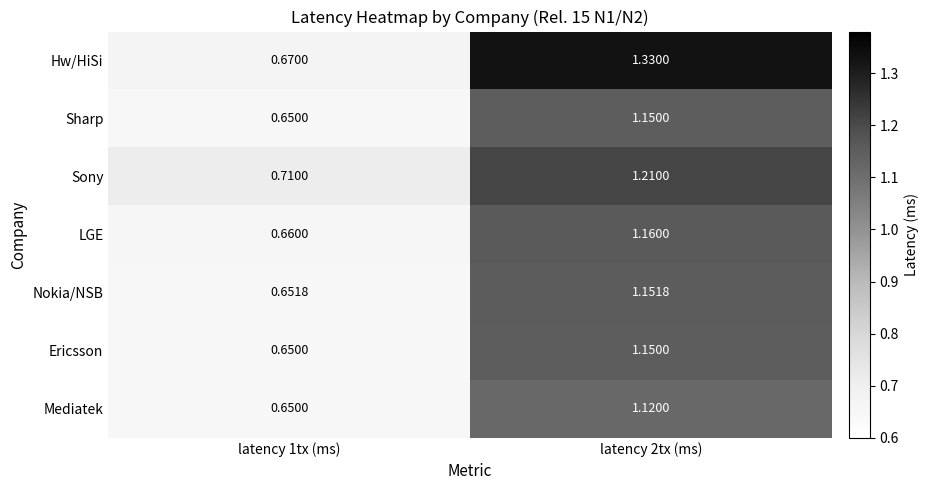

Is the value of Nokia/NSB at latency 1tx (ms) greater than the value of LGE at latency 1tx (ms)?

No